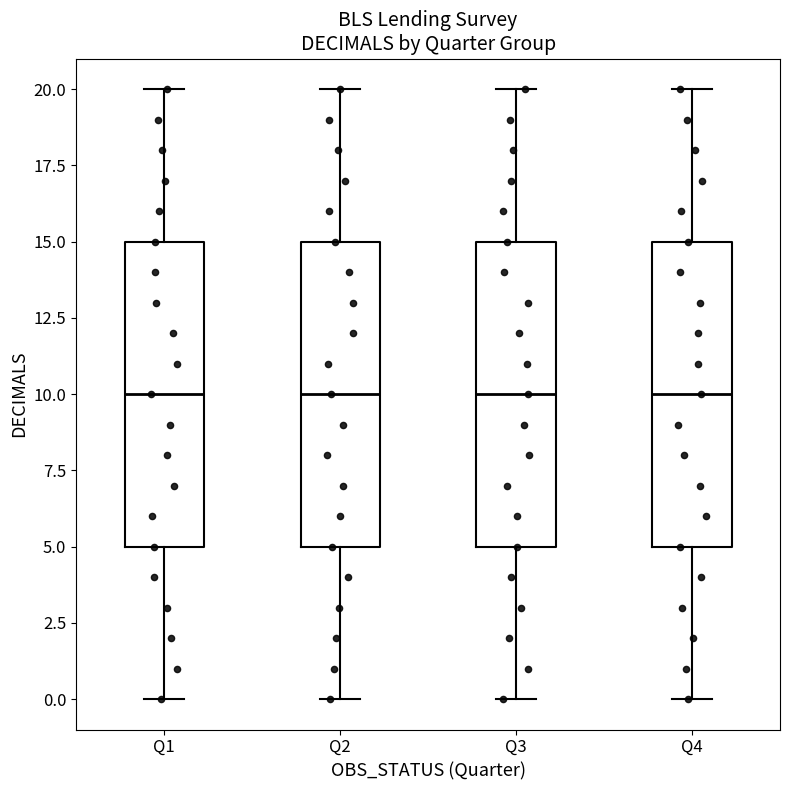

Where does the median line of the box for Q2 sit on the y-axis? The values are not printed on the chart, so give them approximately, as read against the axis.

10